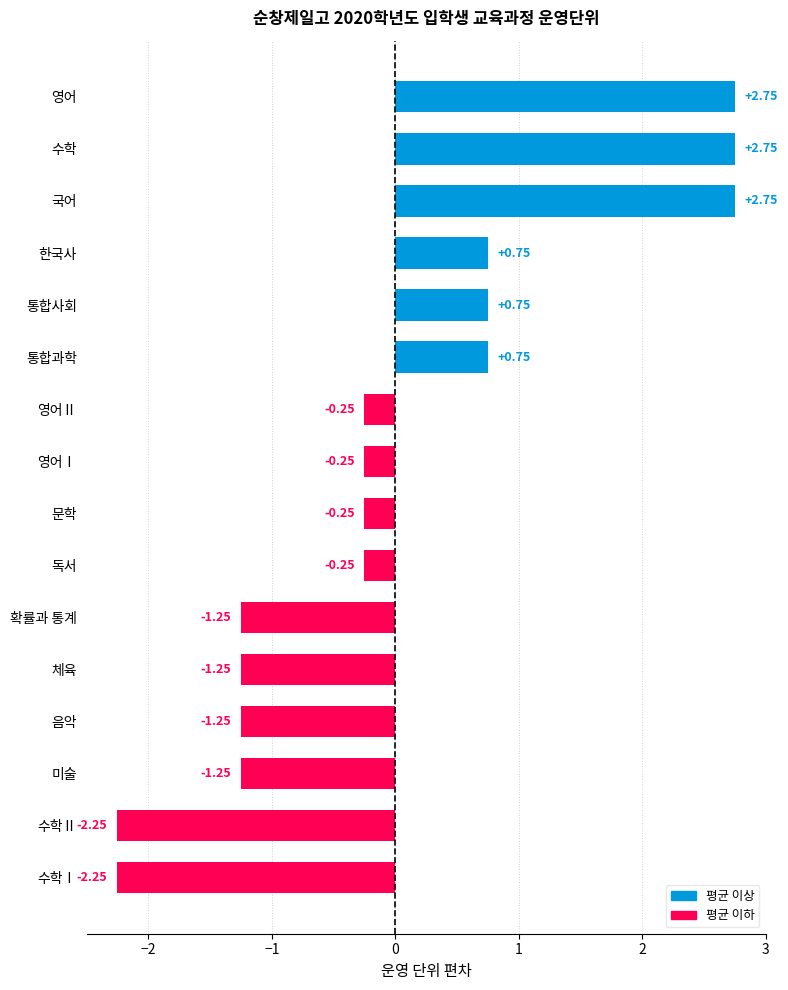

What is the label of the 13th bar from the bottom?

한국사